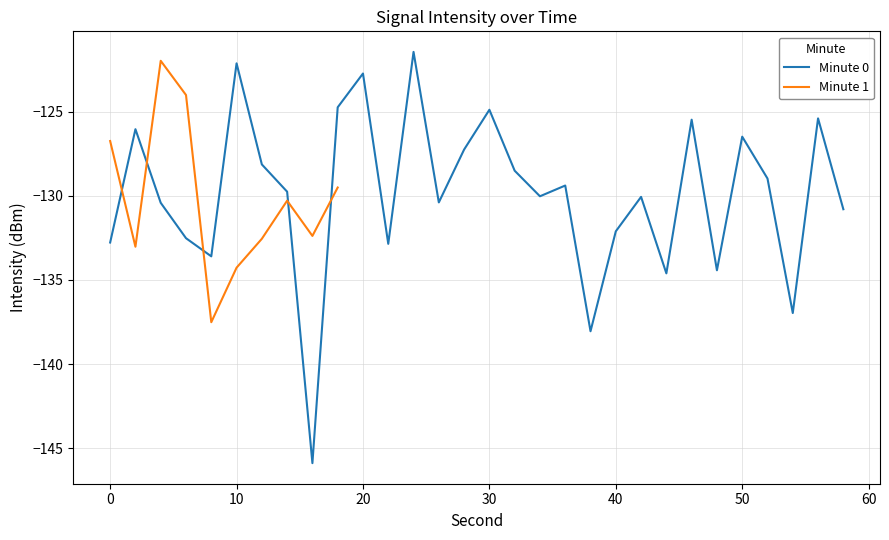

What is the lowest value of the Minute 0 series?

-145.9